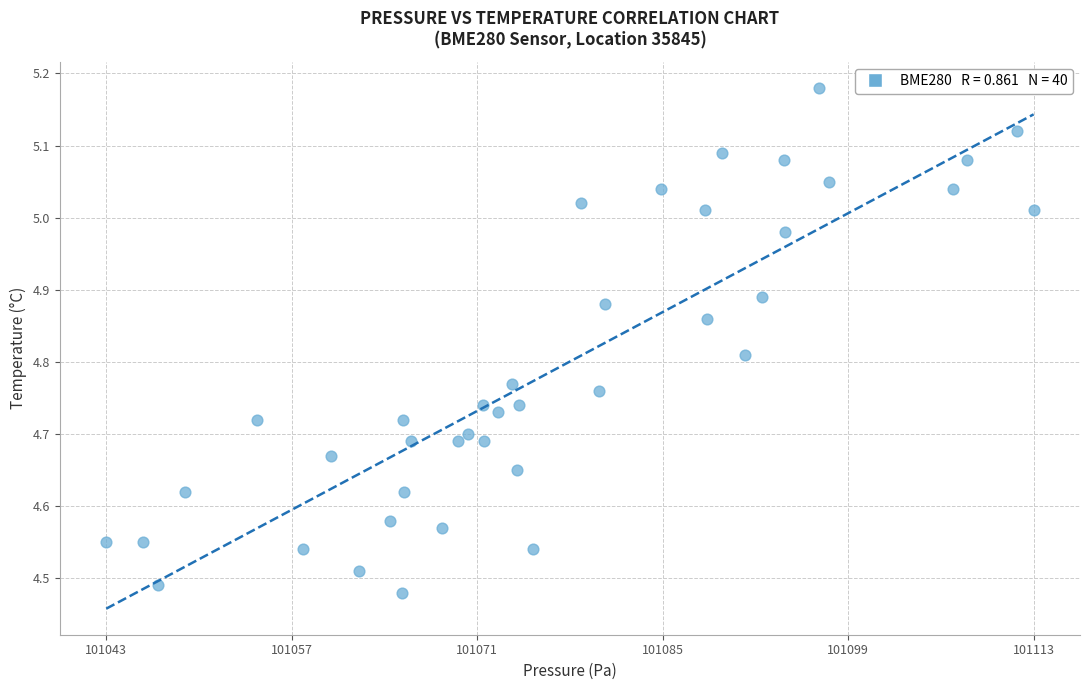

What is the range of X values (max minus min)?

69.8